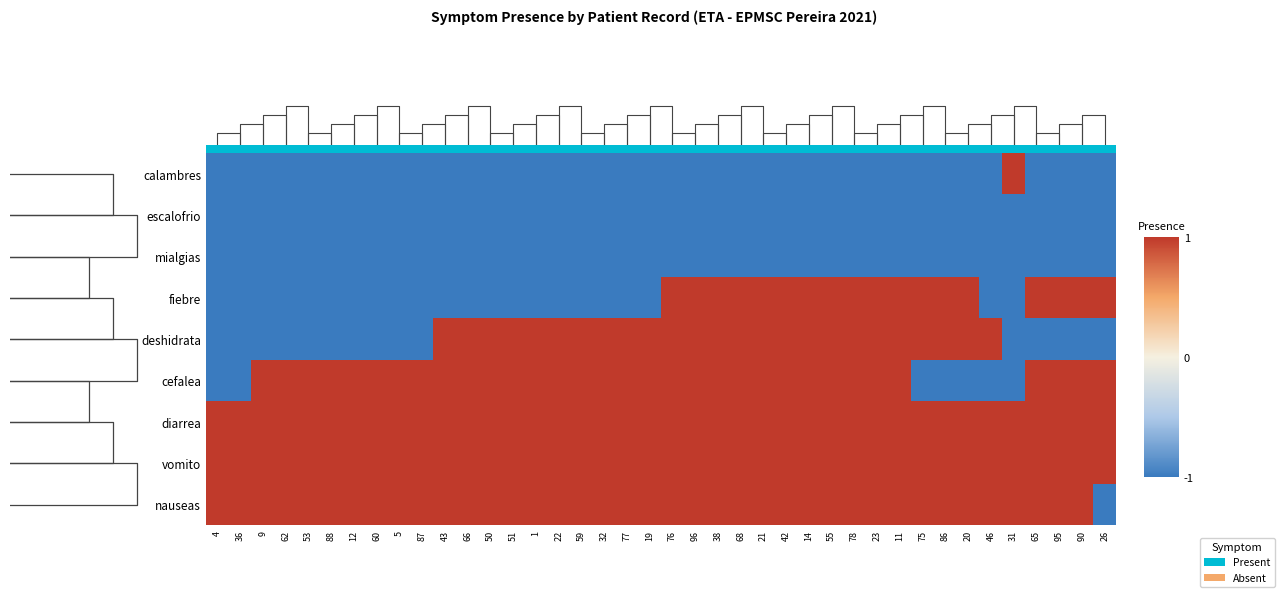

The value of calambres at 53 is -1. True or false?

False